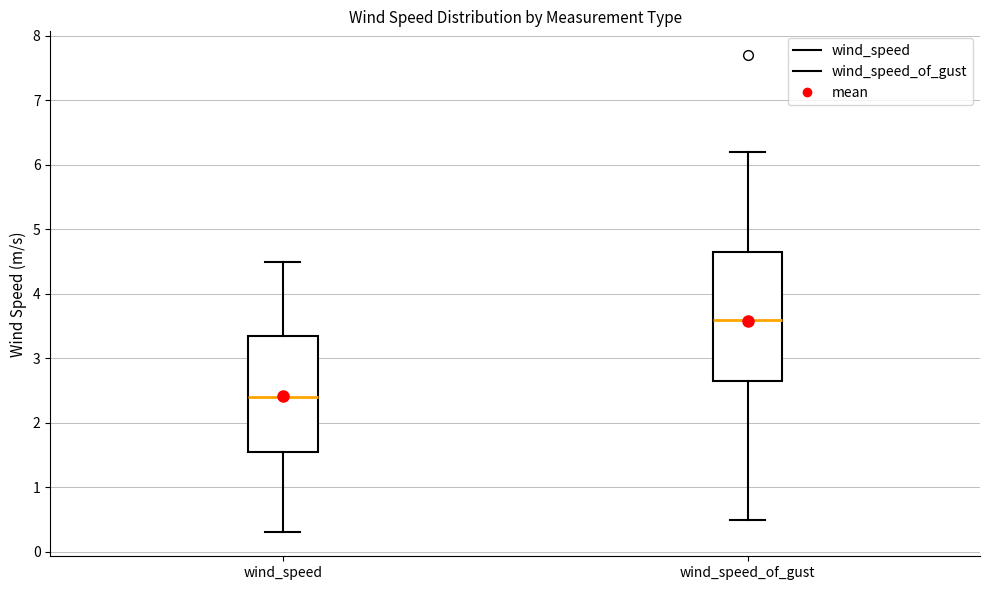

Reading left to right, read every box against the y-axis: the position of its median line, the range the box covers, and the ends of its whiskers. The values are not printed on the chart, so give them approximately, as read against the axis.

wind_speed: median 2.4, box 1.6 to 3.4, whiskers 0.3 to 4.5
wind_speed_of_gust: median 3.6, box 2.7 to 4.7, whiskers 0.5 to 6.2